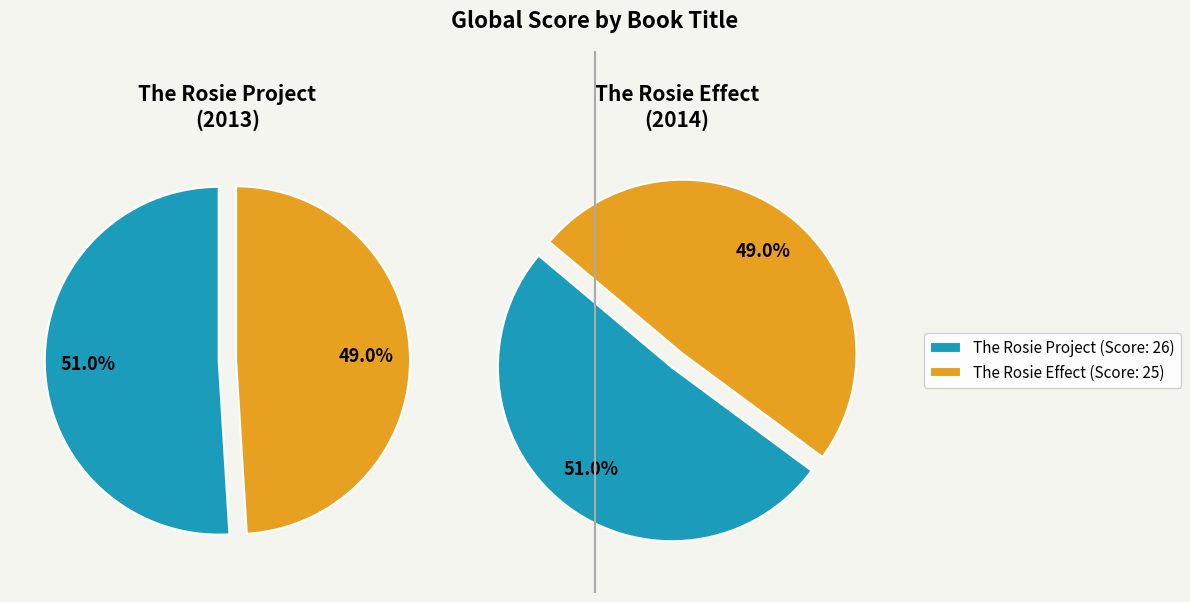

How many segments does this pie chart have?

2